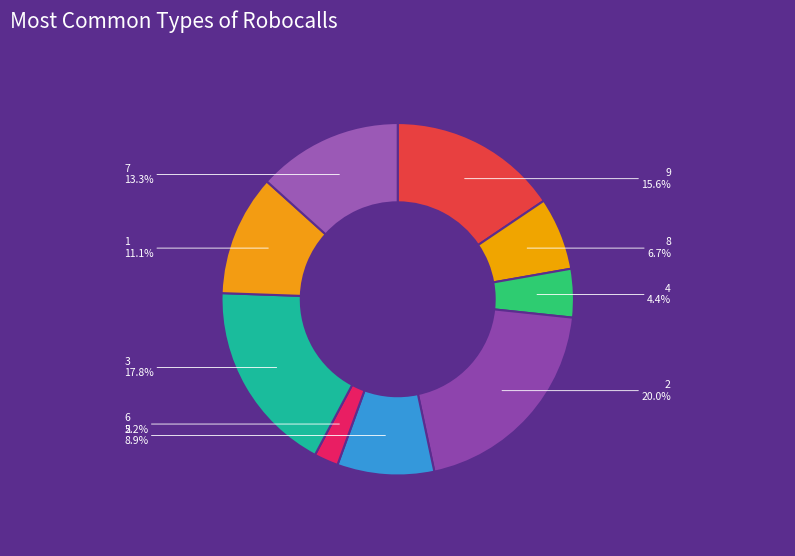

To the nearest percent, what percentage of the pie is 1?

11%